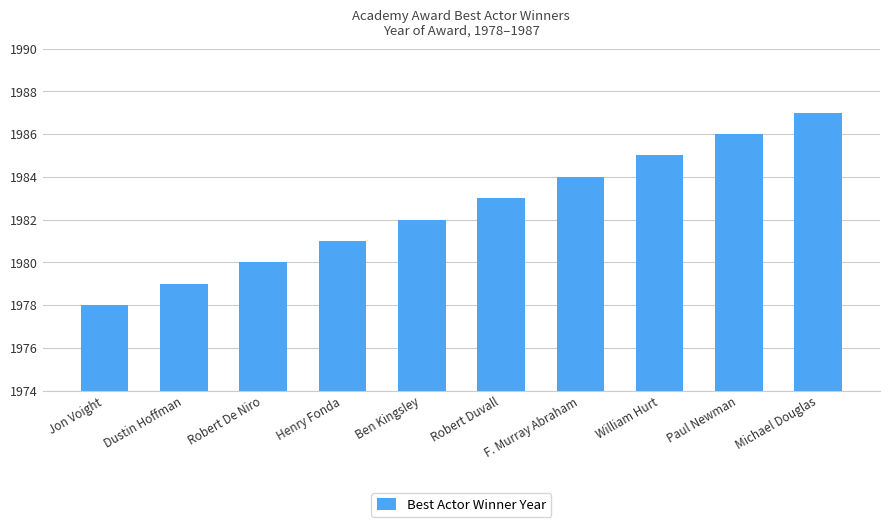

What is the greatest value displayed?

1987